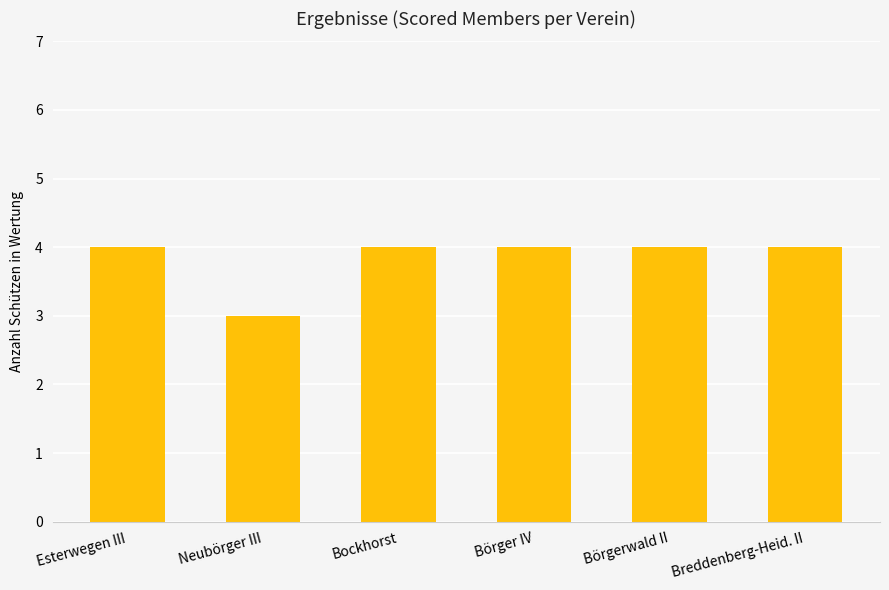

Is it true that the value at Esterwegen III is 4?

True